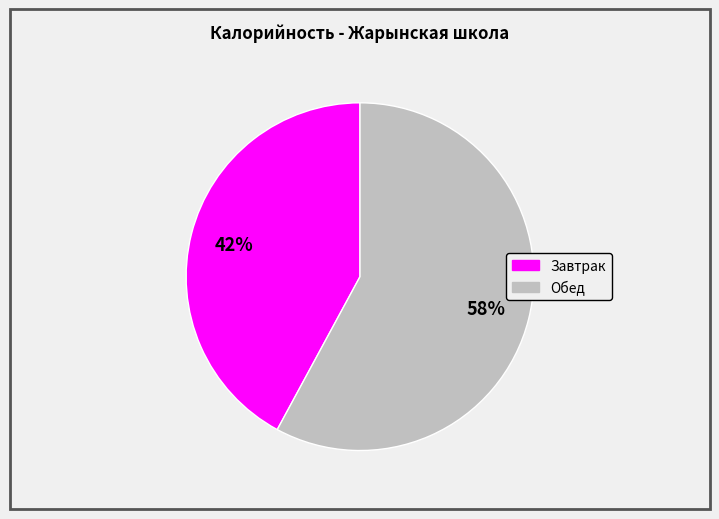

Is there any slice that represents more than half of the pie?

Yes